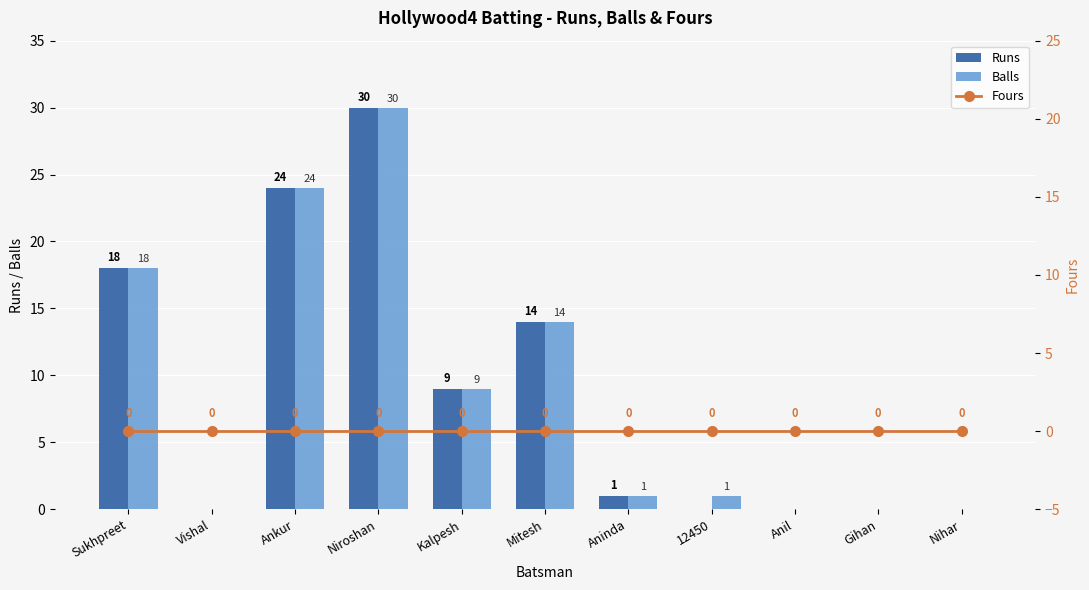

What is the difference between the highest and lowest values at Mitesh?

14